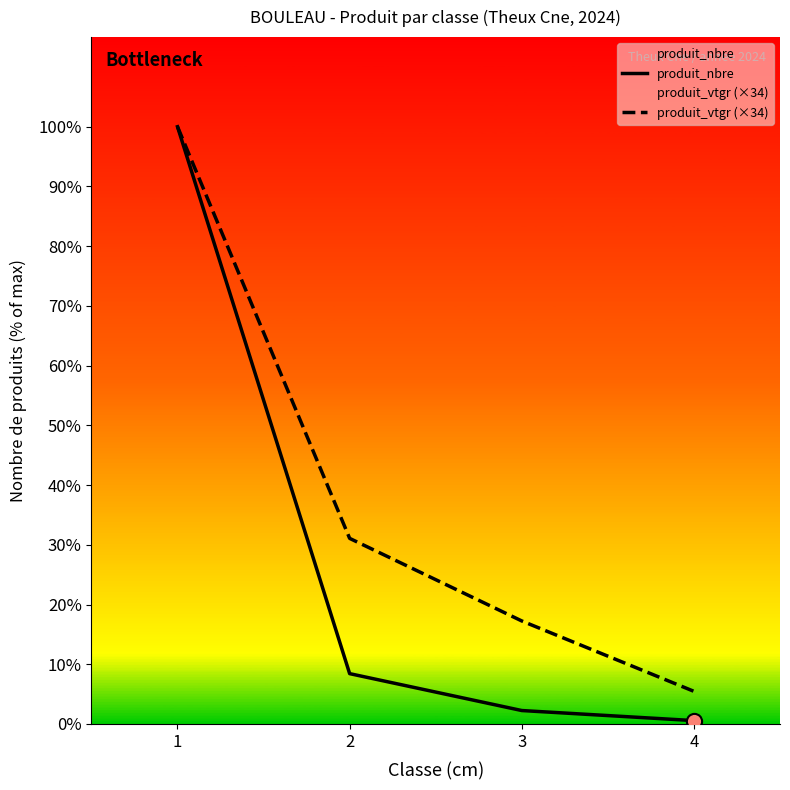

Which series has the largest Y range (max minus min)?

produit_nbre